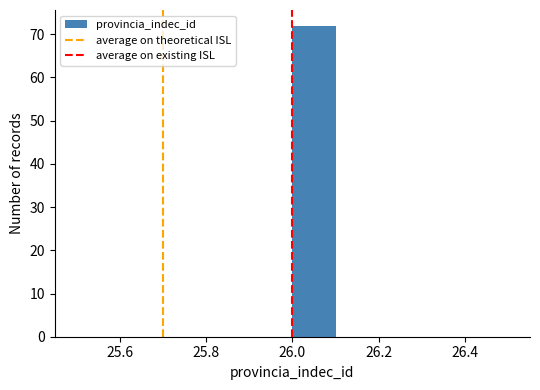

Over which range of the x-axis is the bar tallest?

26.0 to 26.1